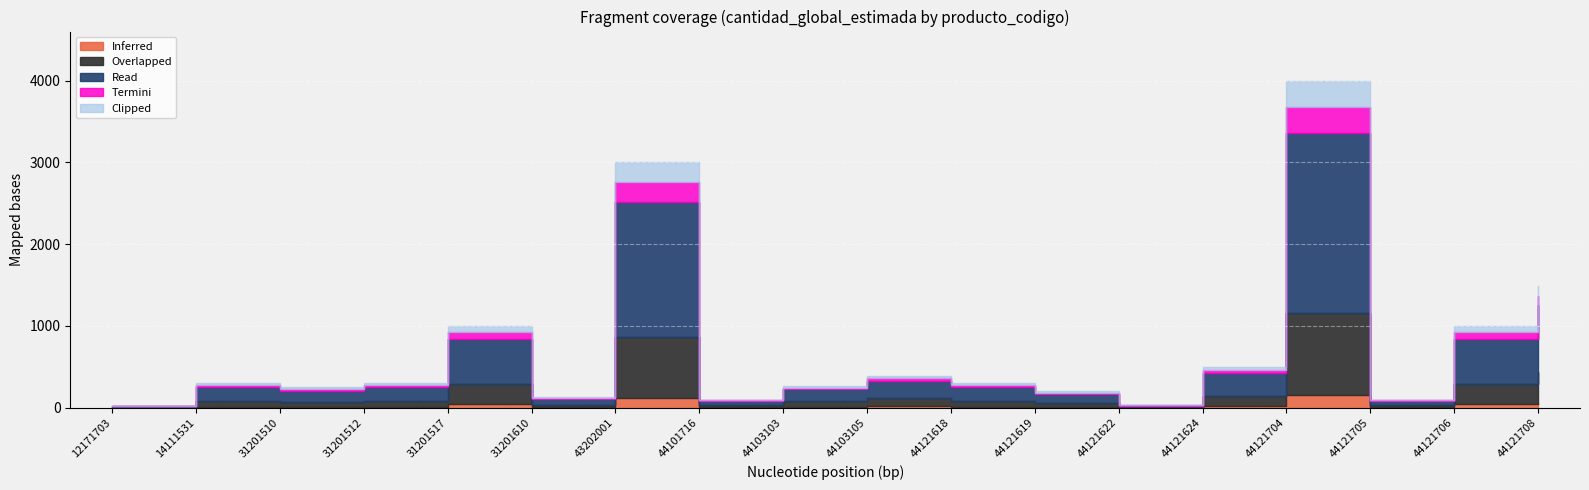

Where is the first local minimum?

31201510